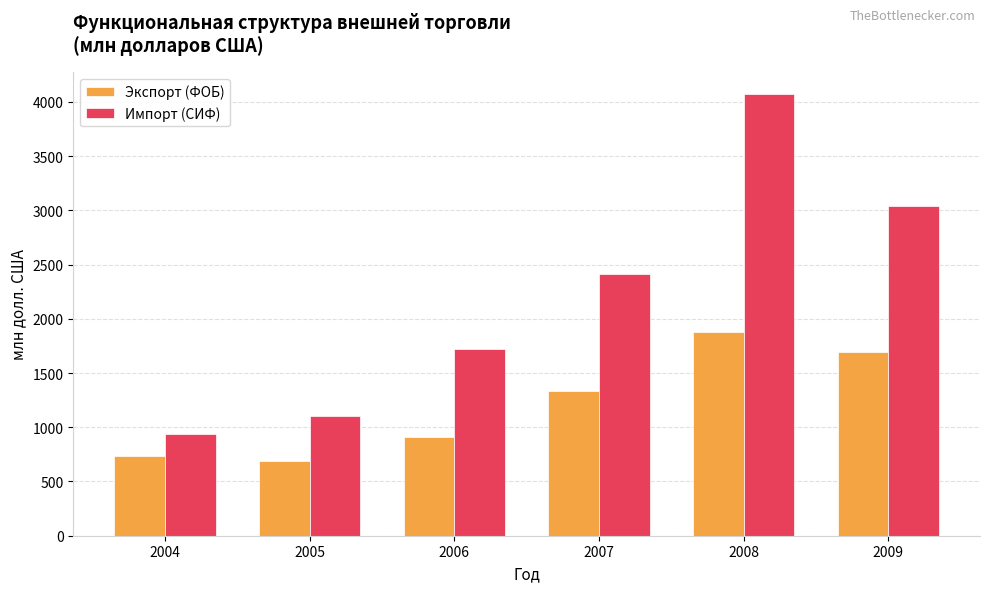

Reading left to right, what are all the values shown in this chart?

Экспорт (ФОБ): 733.2	686.8	906.0	1337.8	1874.4	1693.8
Импорт (СИФ): 941.0	1101.3	1718.2	2417.0	4072.4	3040.2